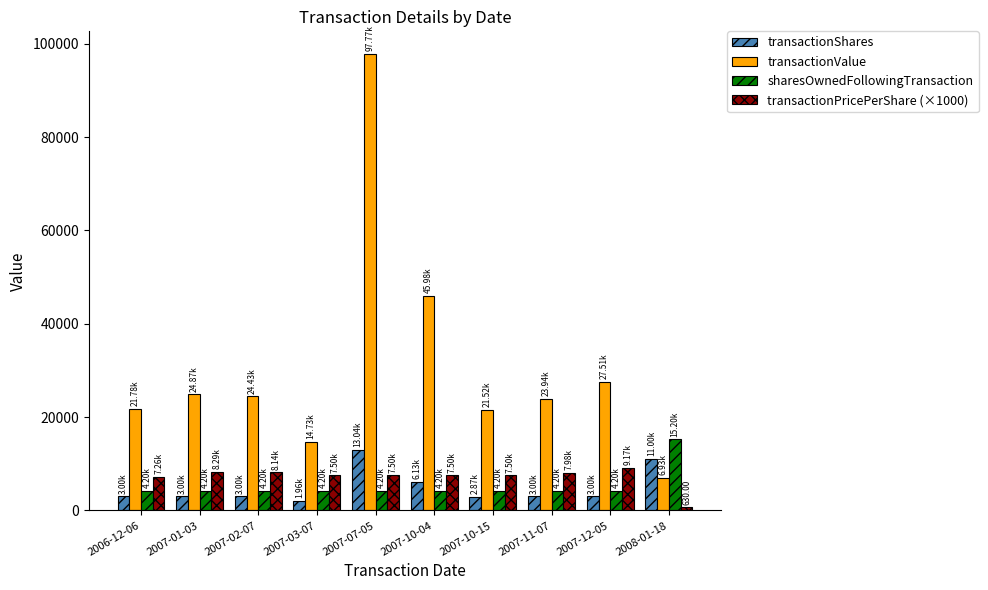

How many data points does each series have?

10